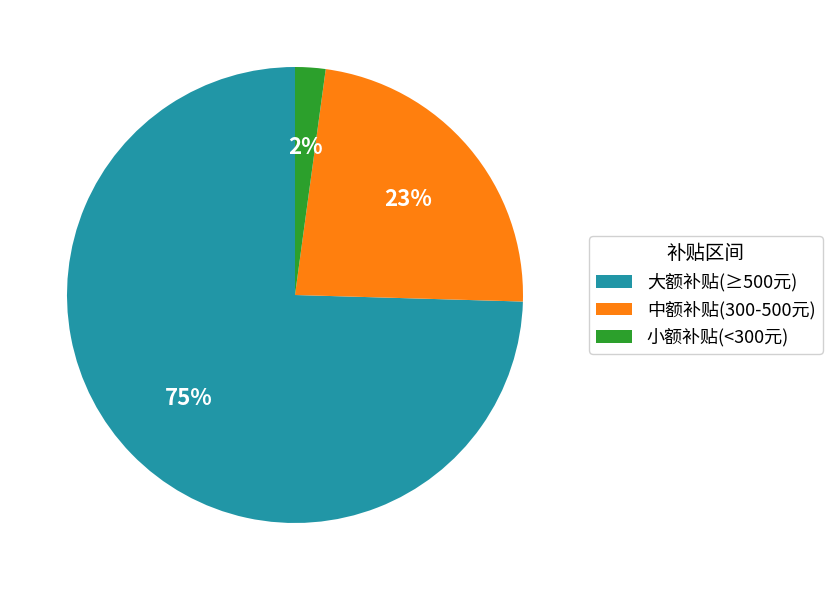

To the nearest percent, what is the average slice percentage?

33%